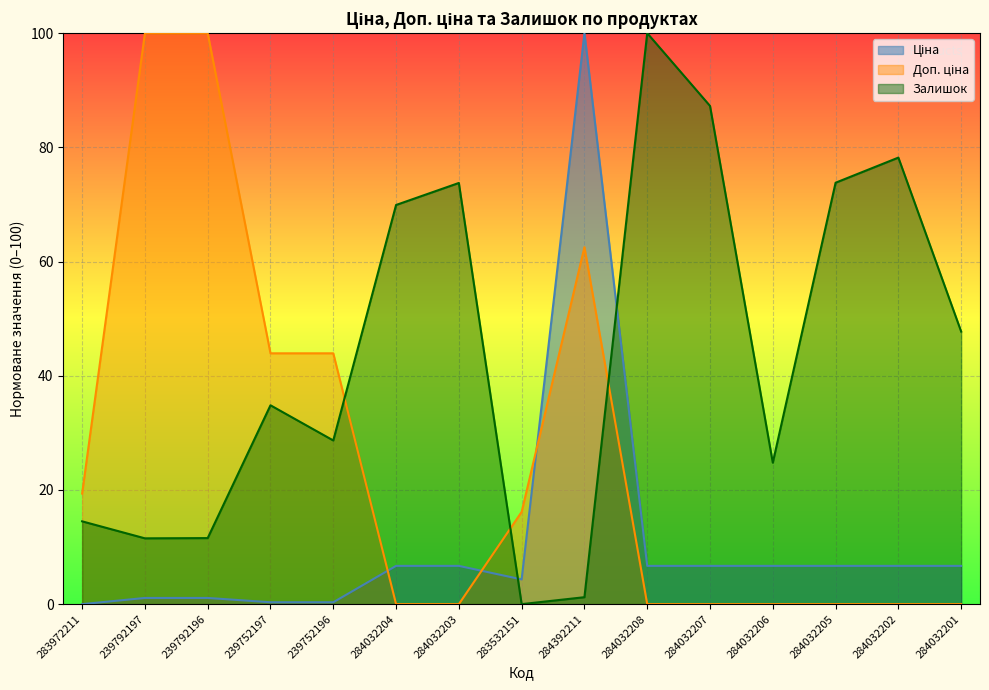

Where is Доп. ціна nearest to the value 50?

239752197